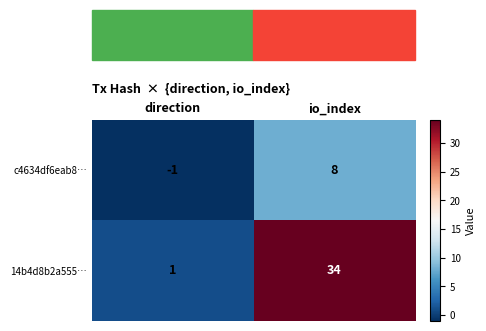

Between direction and io_index, which series saw the biggest shift?

14b4d8b2a555…